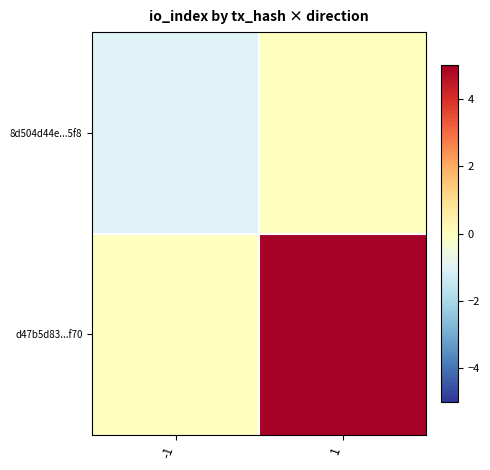

List the series in order of their overall mean, highest first.

d47b5d83...f70, 8d504d44e...5f8